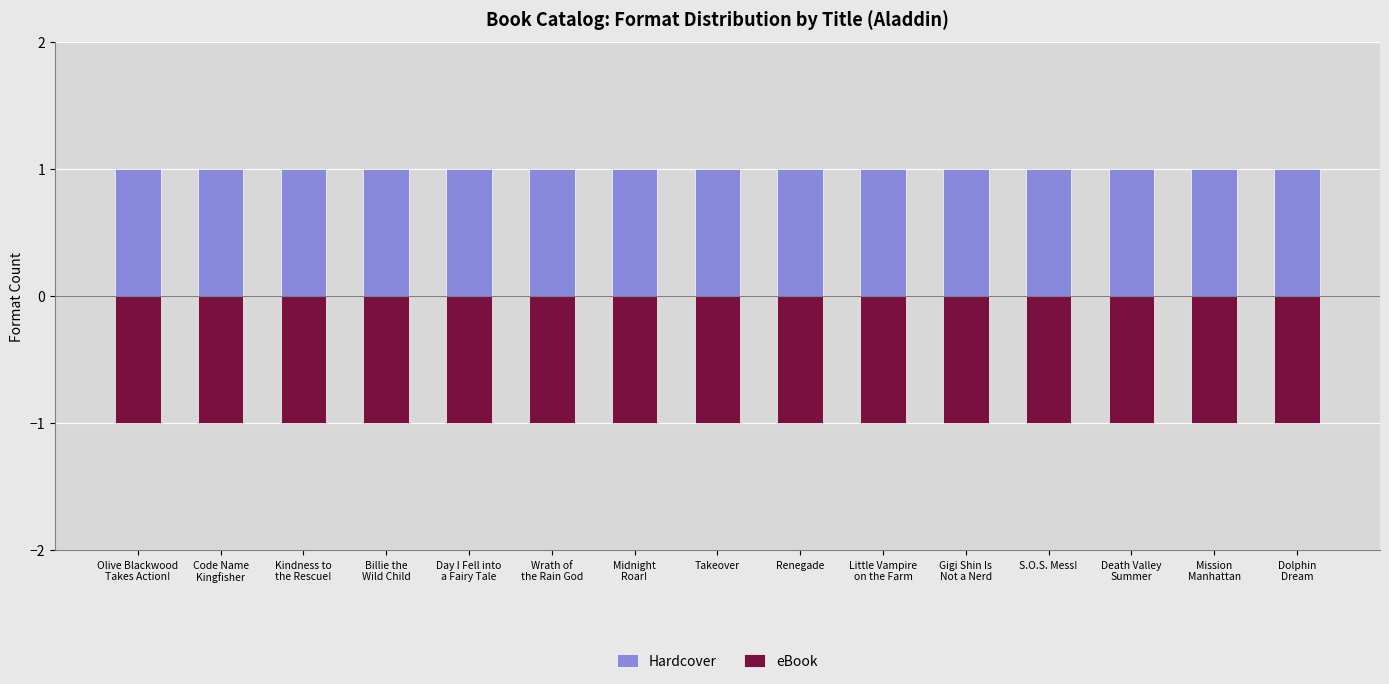

Which label corresponds to the largest value in the chart?

Olive Blackwood
Takes Action!